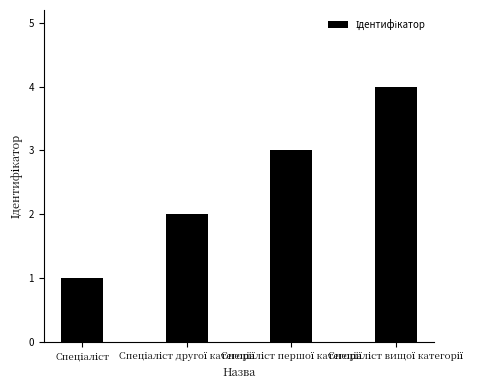

What is the maximum value shown in the chart?

4